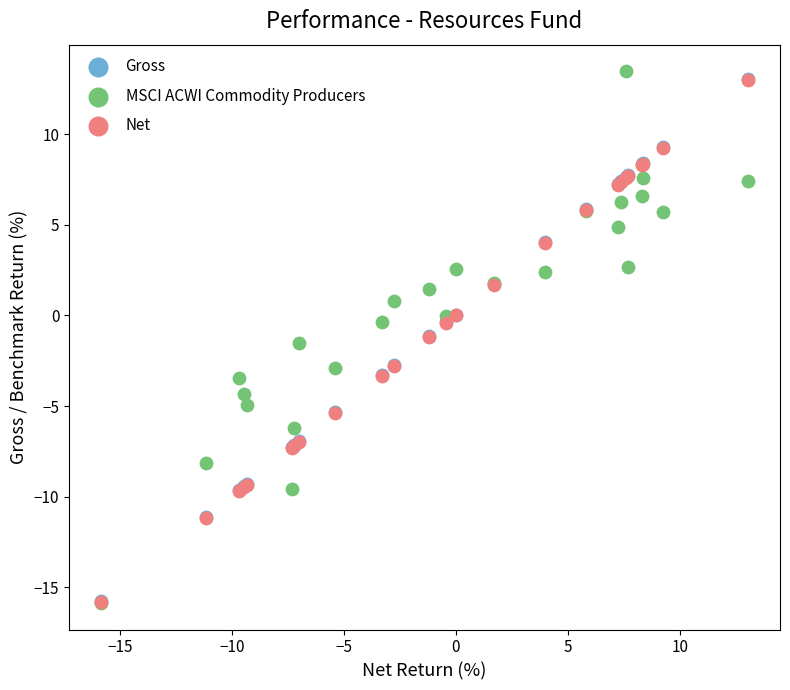

Which series has the widest spread of Y values?

MSCI ACWI Commodity Producers